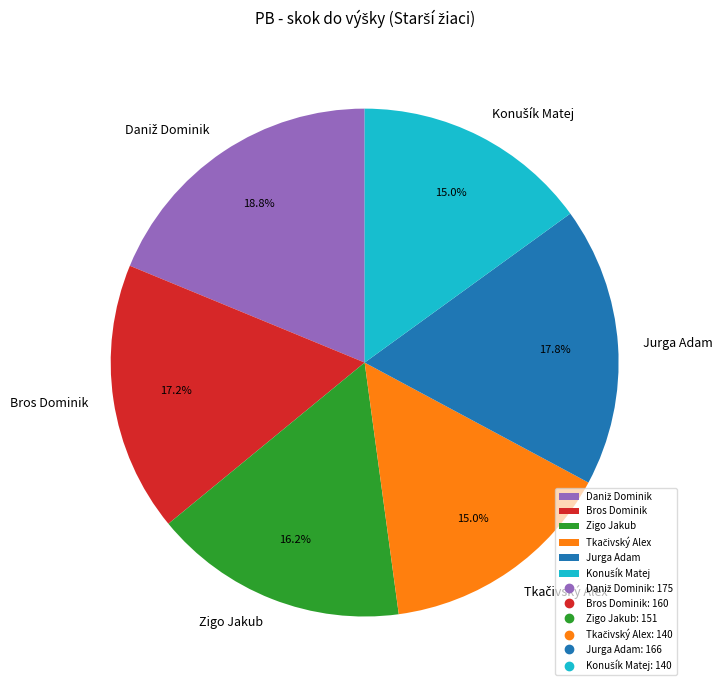

How much of the chart is everything except Jurga Adam?

82.2%